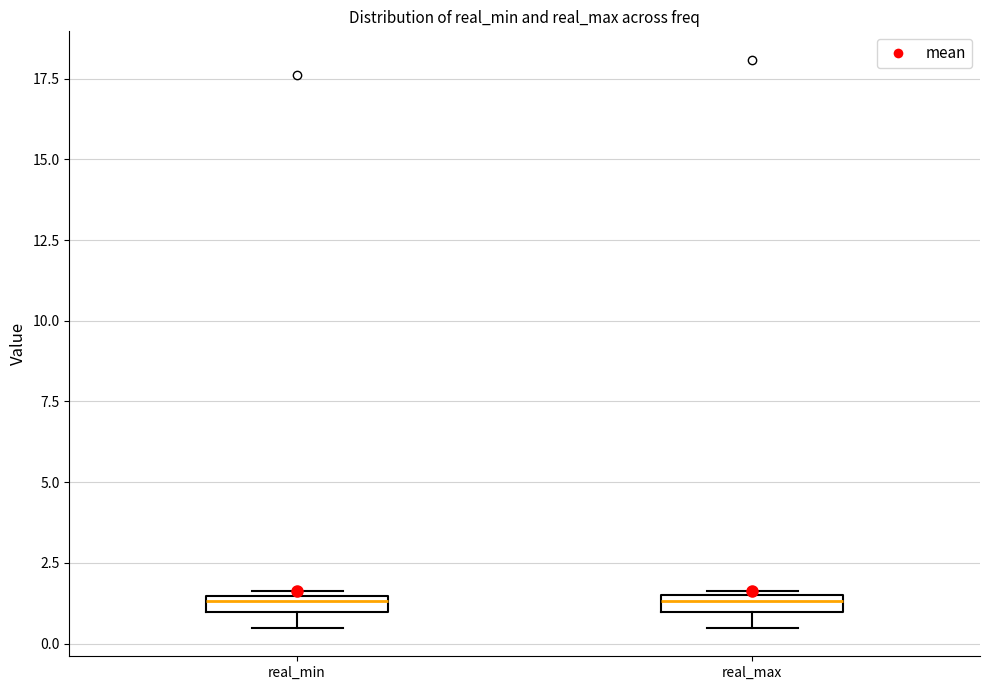

Where is the upper edge of the box for real_max on the y-axis? The values are not printed on the chart, so give them approximately, as read against the axis.

1.5